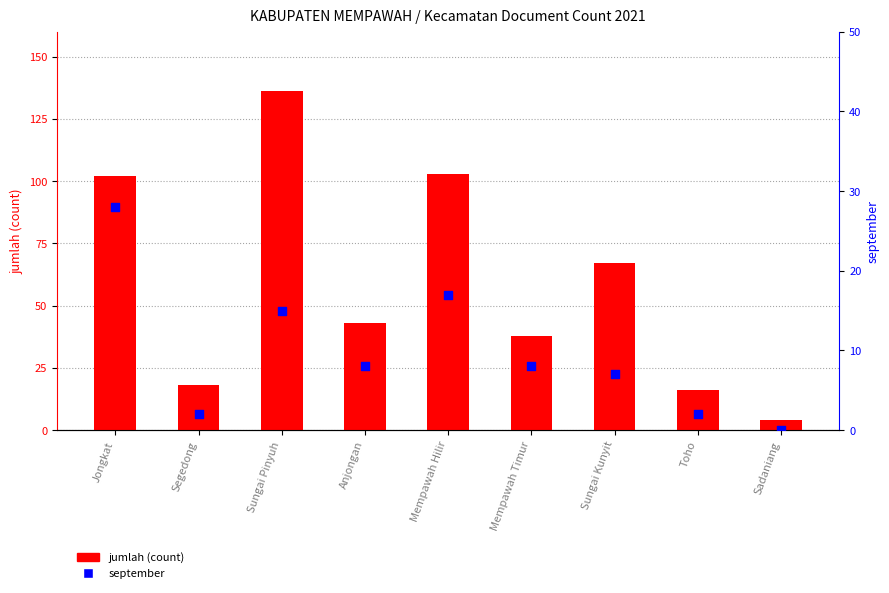

Which series has the widest spread of Y values?

jumlah (count)